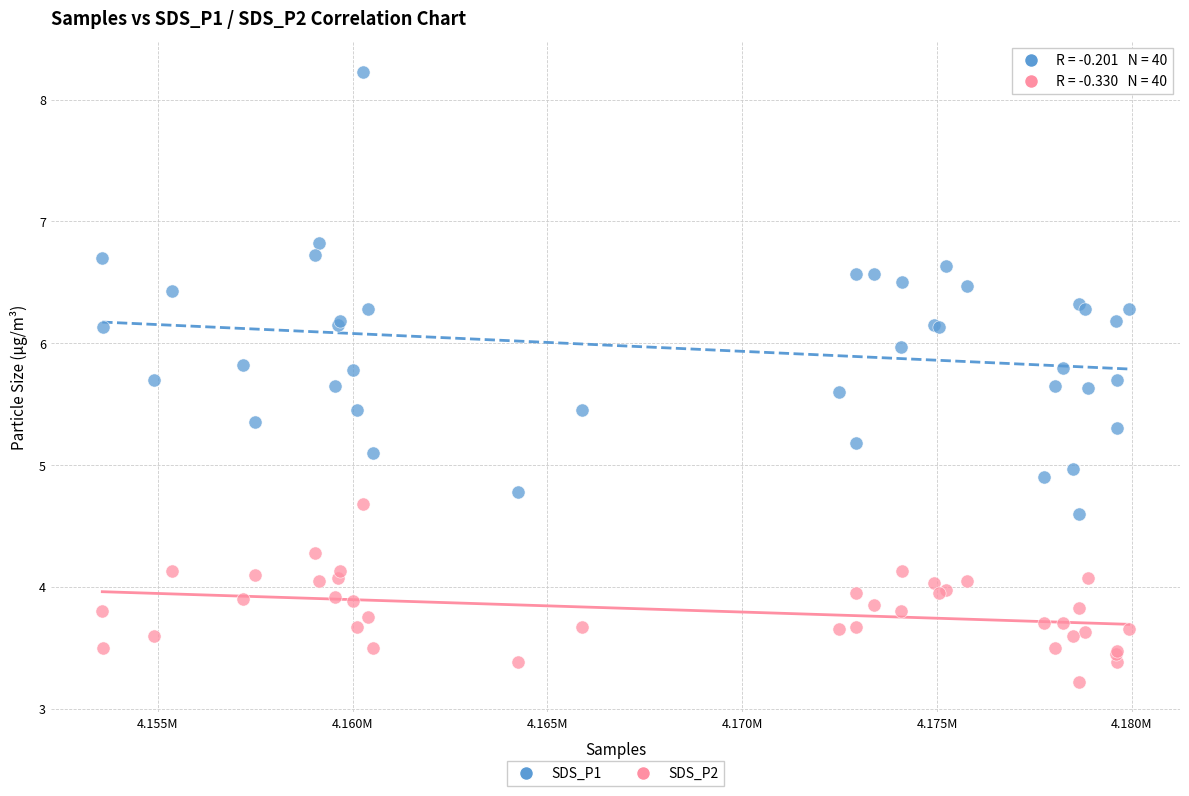

What are all the series names shown in the legend?

SDS_P1, SDS_P2